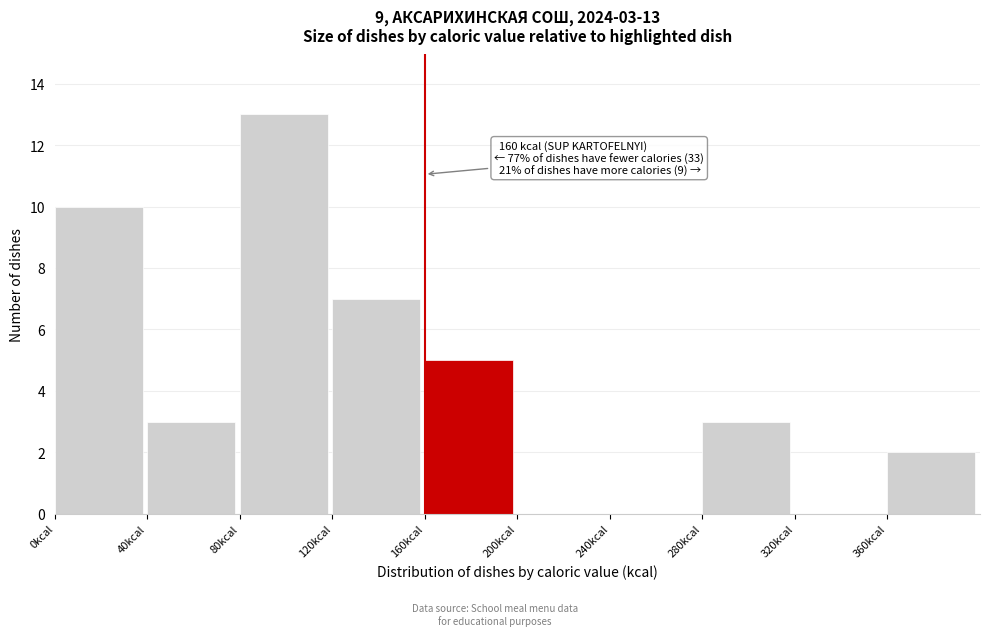

Over which range of the x-axis is the bar tallest?

80 to 120